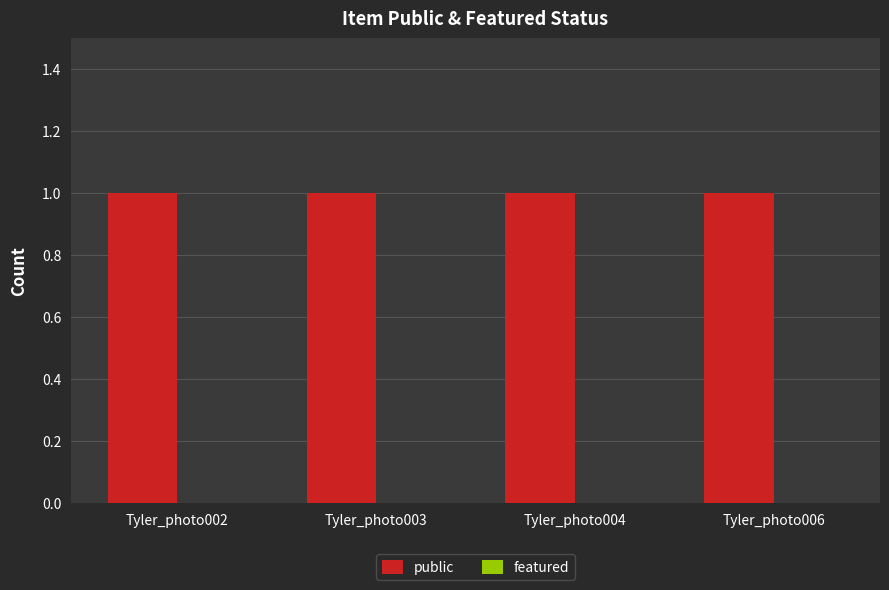

Rank the series by their maximum value, from lowest to highest.

featured, public